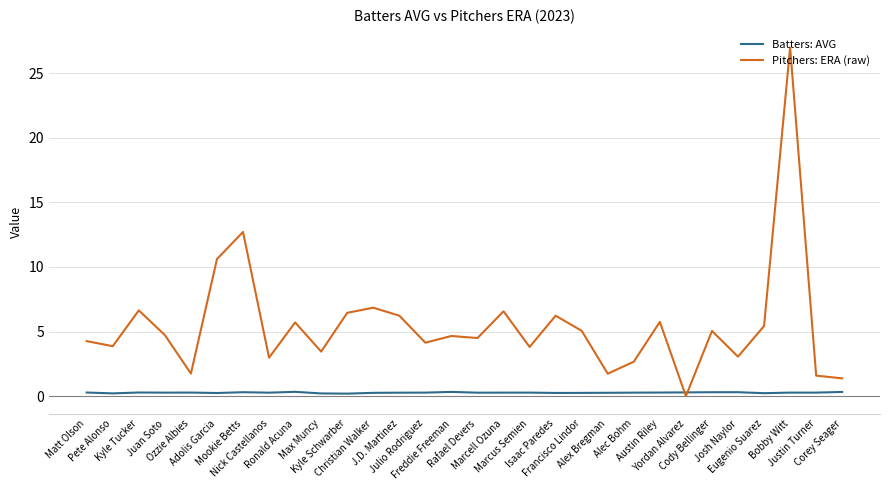

What is the total value across all series at Kyle Tucker?

6.9